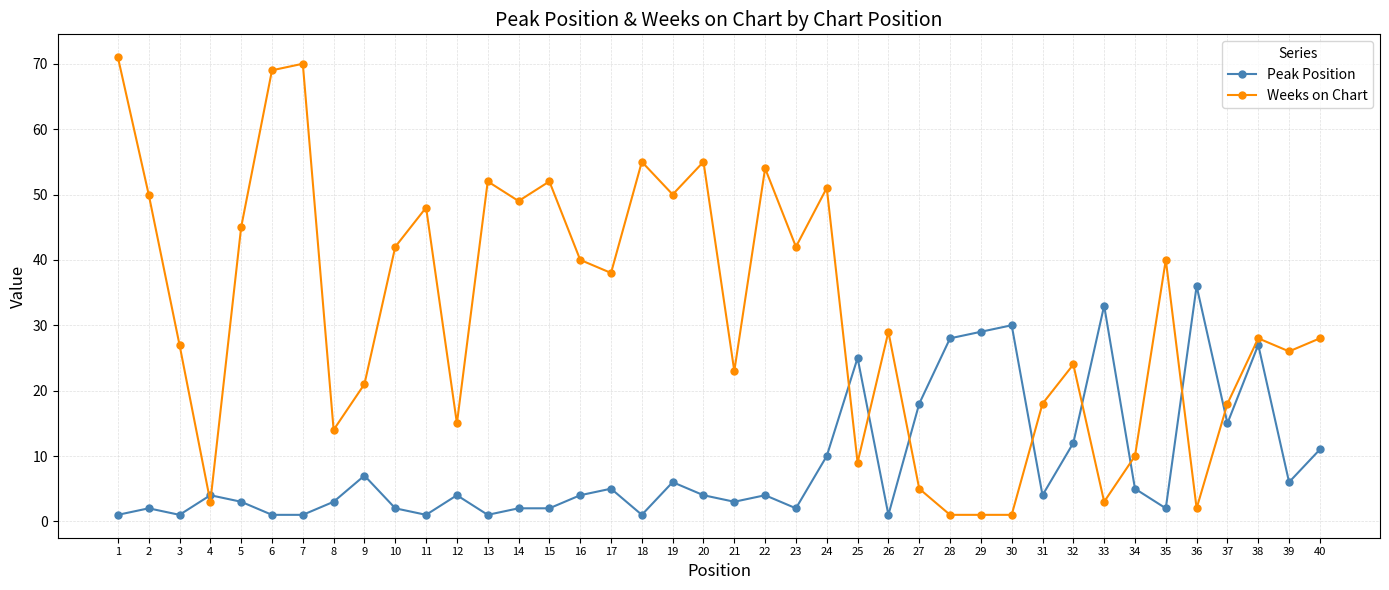

How many lines are shown in the chart?

2